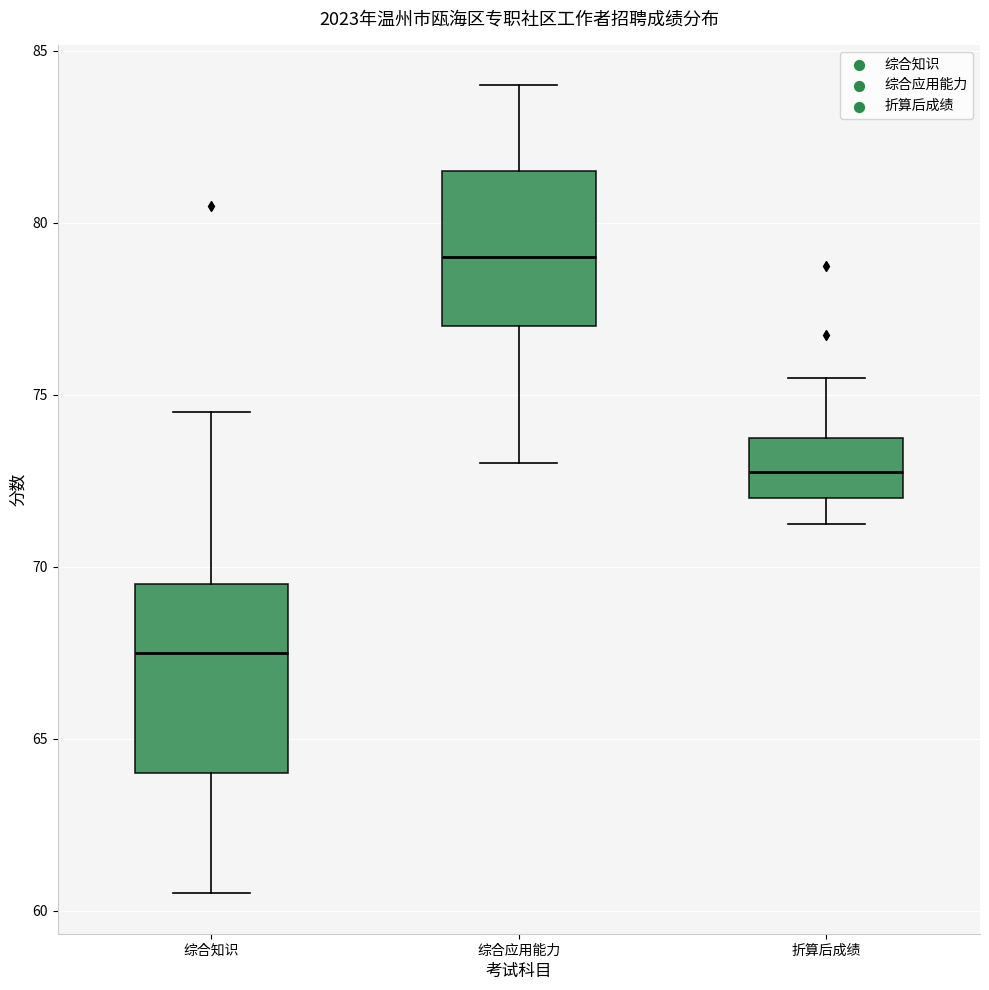

Reading left to right, read every box against the y-axis: the position of its median line, the range the box covers, and the ends of its whiskers. The values are not printed on the chart, so give them approximately, as read against the axis.

综合知识: median 67.5, box 64.0 to 69.5, whiskers 60.5 to 74.5
综合应用能力: median 79.0, box 77.0 to 81.5, whiskers 73.0 to 84.0
折算后成绩: median 73.0, box 72.0 to 74.0, whiskers 71.5 to 75.5